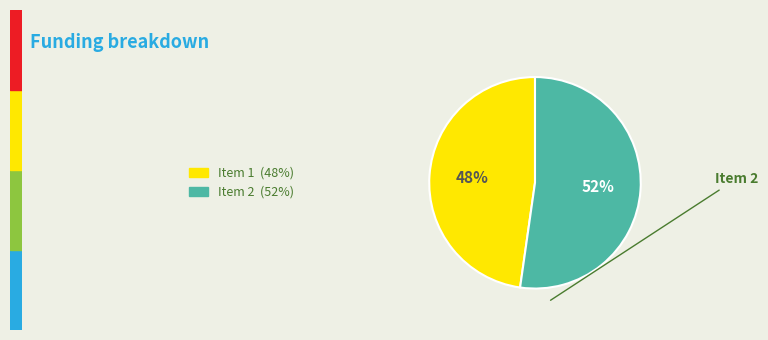

To the nearest percent, what is the average slice percentage?

50%